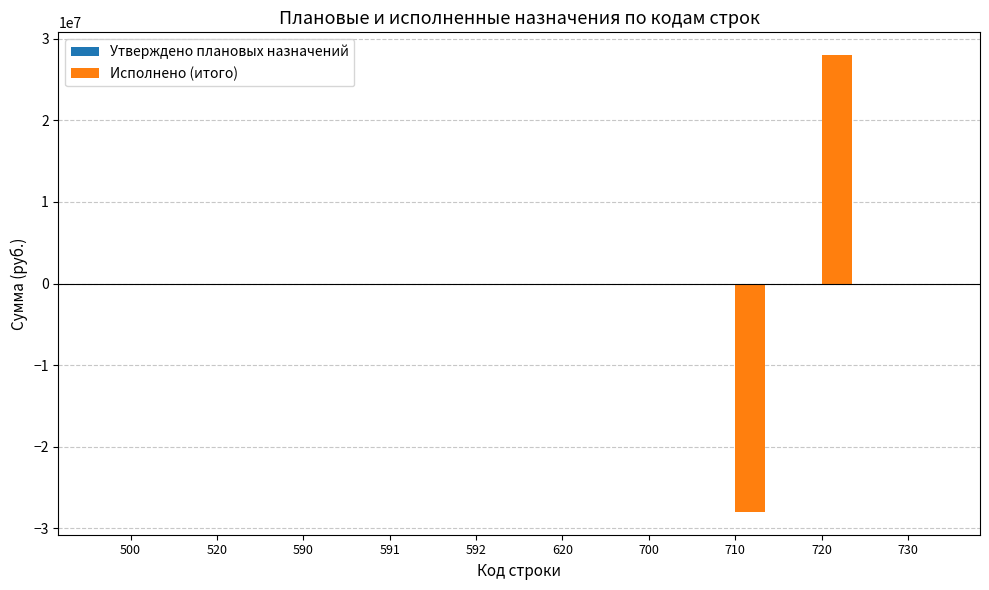

What is the change in value from 590 to 710?

-27989785.4